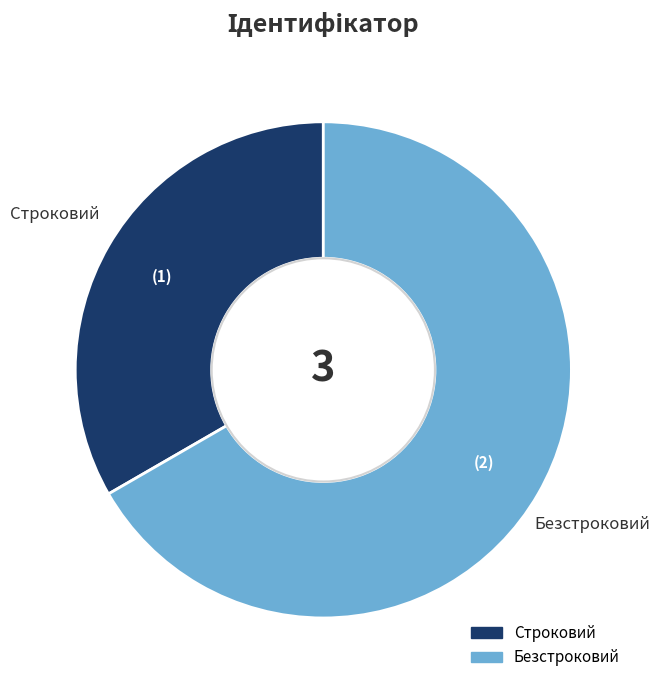

Does Строковий account for over 50% of the chart?

No